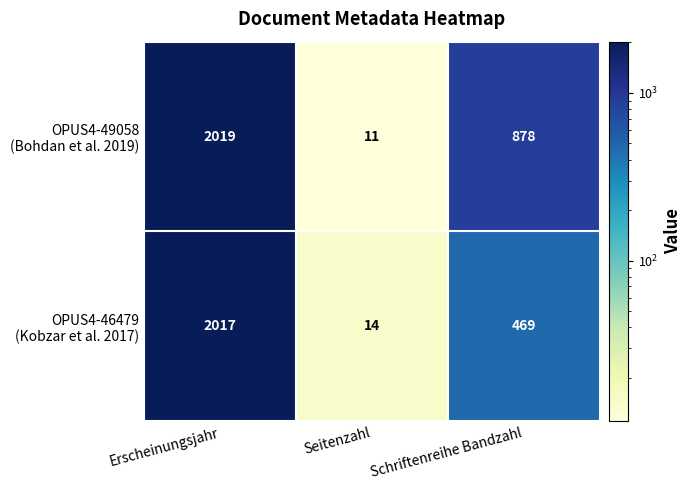

What is the smallest value displayed?

11